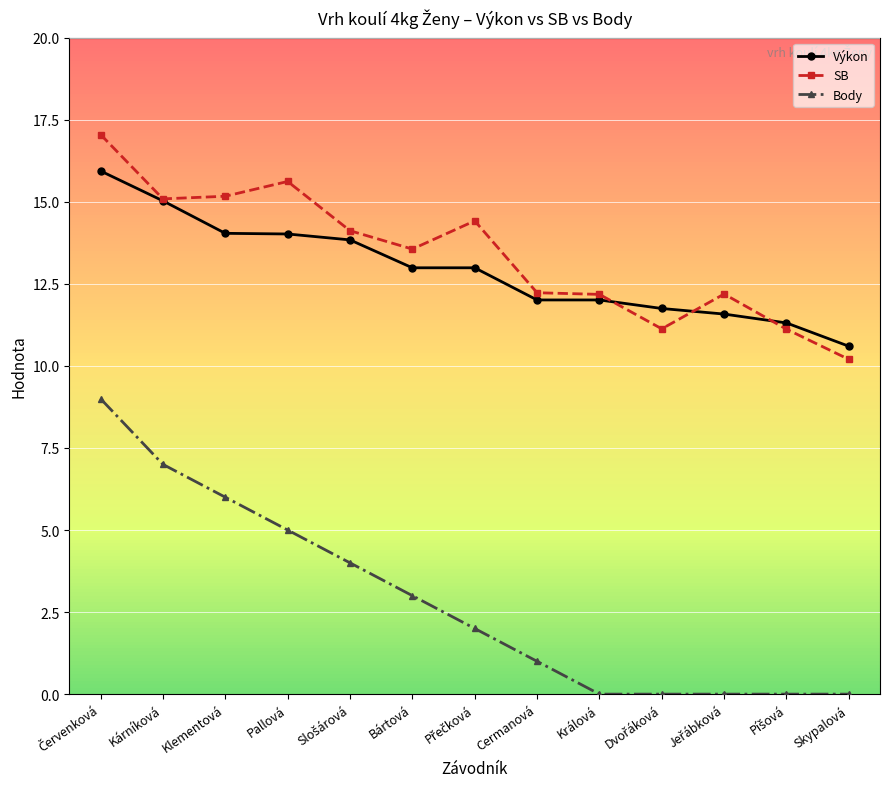

Which series has the widest spread of values?

Body